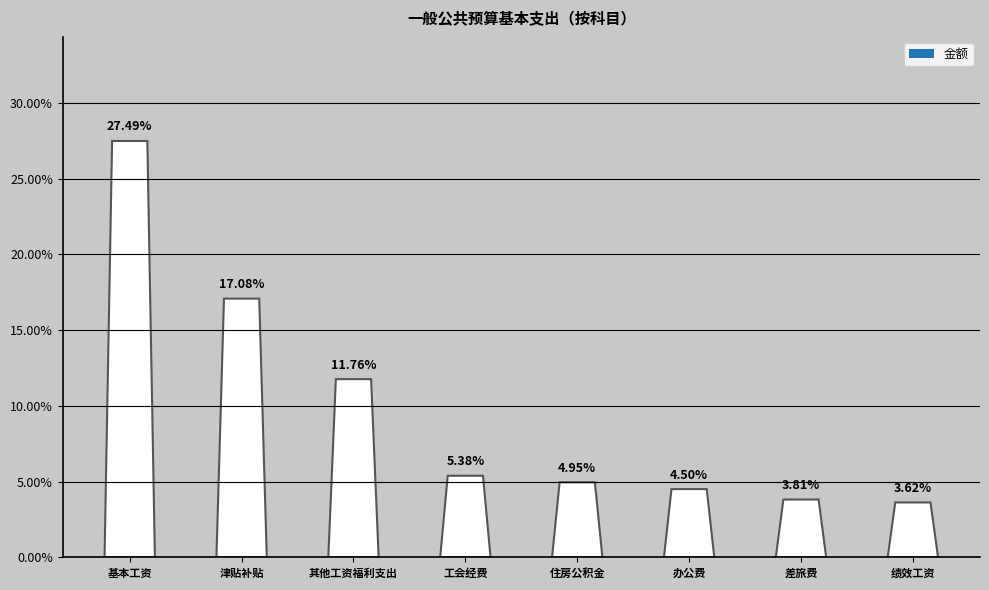

The value at 工会经费 is 303209. True or false?

False